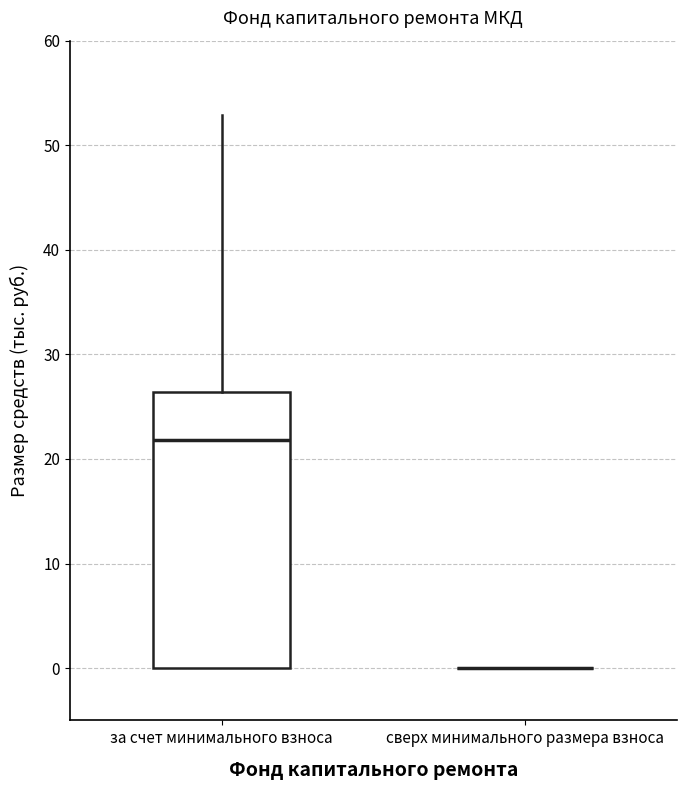

Reading left to right, transcribe this box plot: for each box, give where its median line is, the range the box spans, and where its two whiskers end, as read against the y-axis. The values are not printed on the chart, so give them approximately, as read against the axis.

за счет минимального взноса: median 22, box 0 to 26, whiskers 0 to 53
сверх минимального размера взноса: box collapsed to a line at 0, whiskers 0 to 0